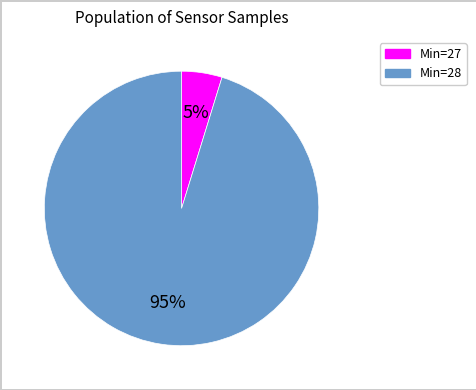

What is the smallest slice in the pie chart?

Min=27